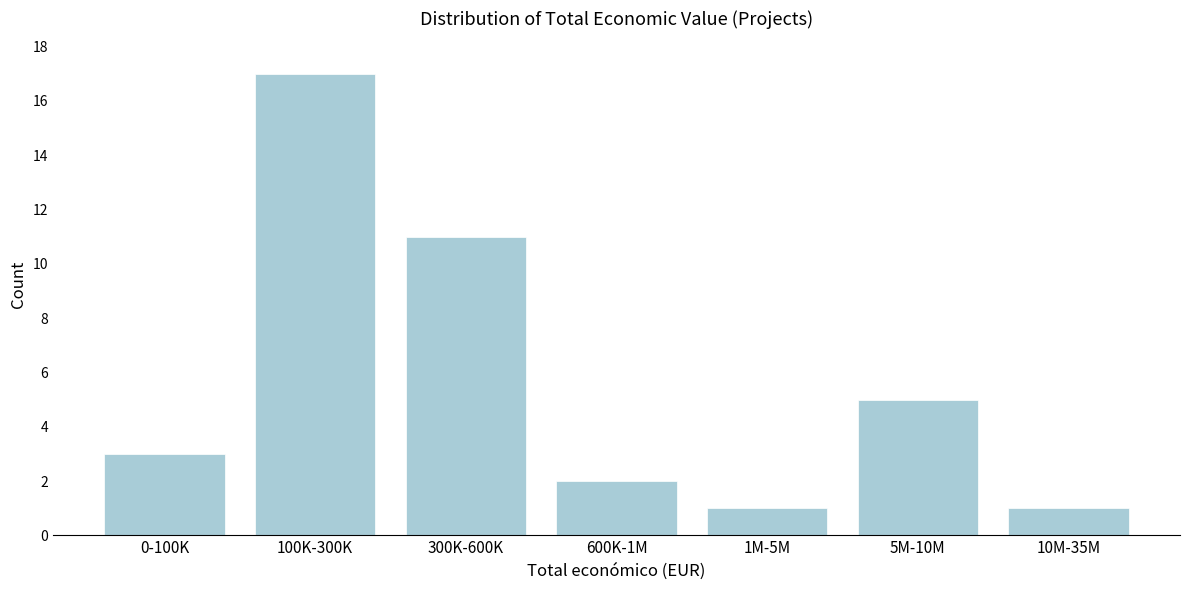

Reading right to left, what are all the values shown in this chart?

1	5	1	2	11	17	3